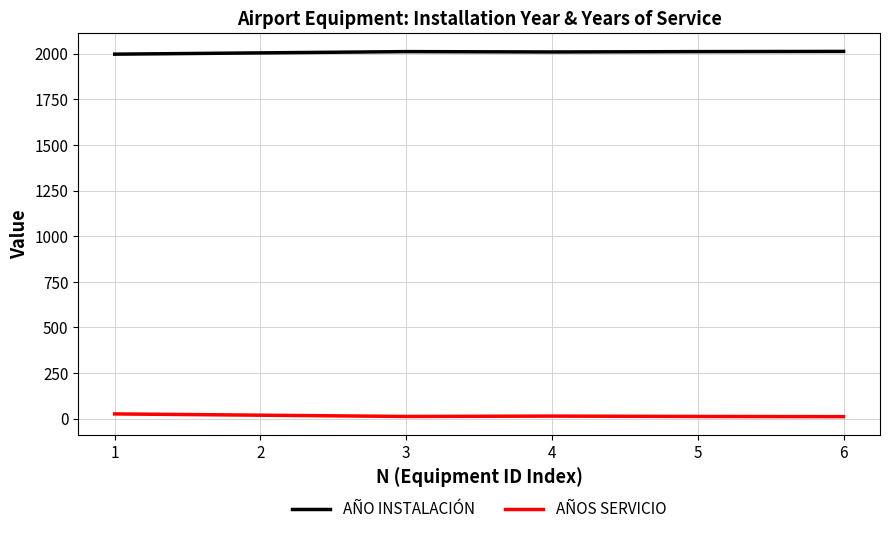

The value of AÑO INSTALACIÓN at 6 is 3328. True or false?

False